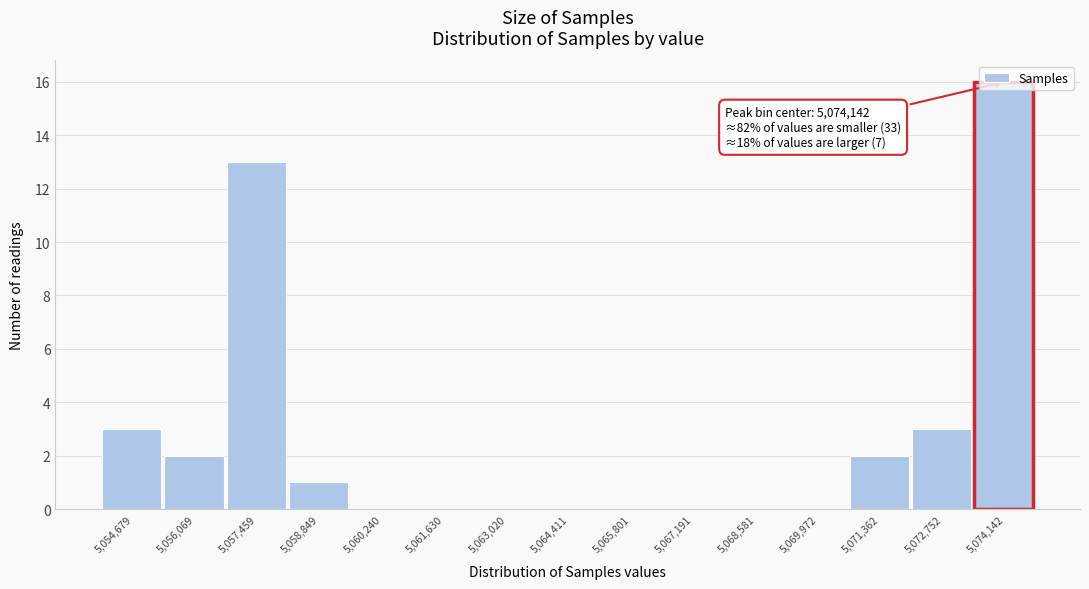

Which range on the x-axis has the tallest bar?

5073400 to 5074800